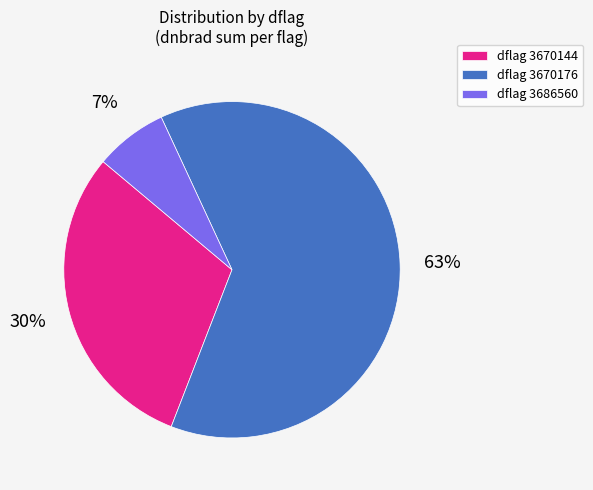

Do dflag 3670176 and dflag 3686560 together represent more than half of the pie?

Yes